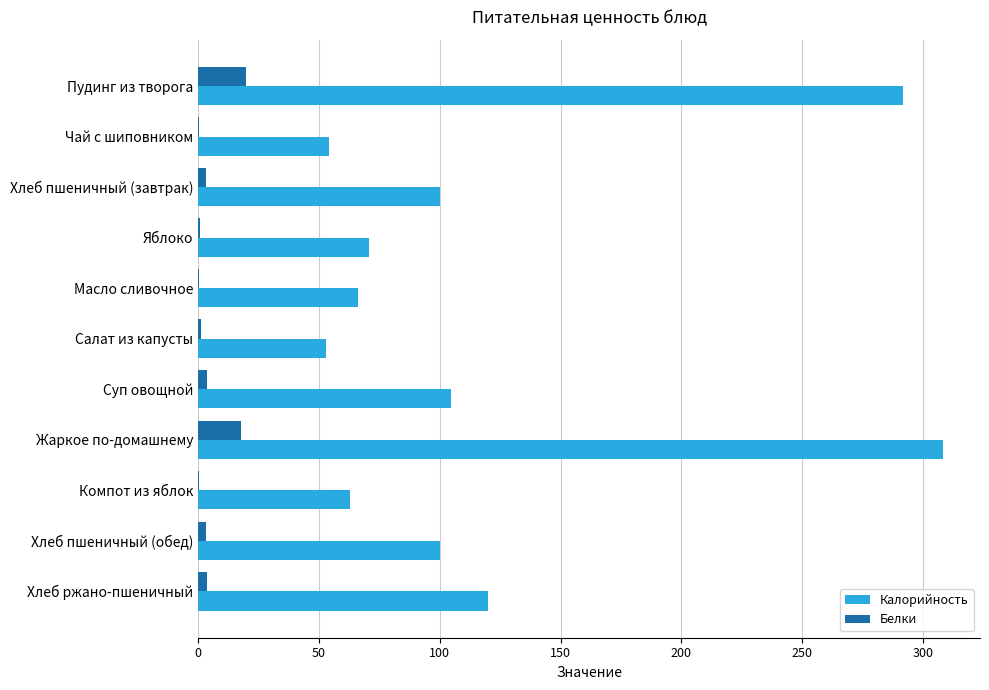

What are all the series names shown in the legend?

Калорийность, Белки